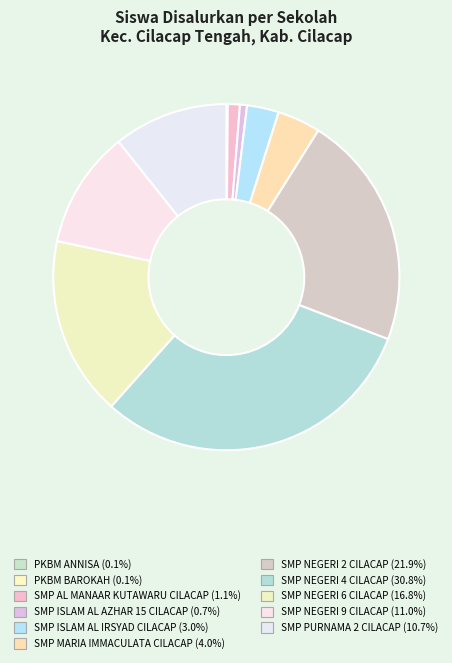

Does PKBM ANNISA represent more than half of the total?

No